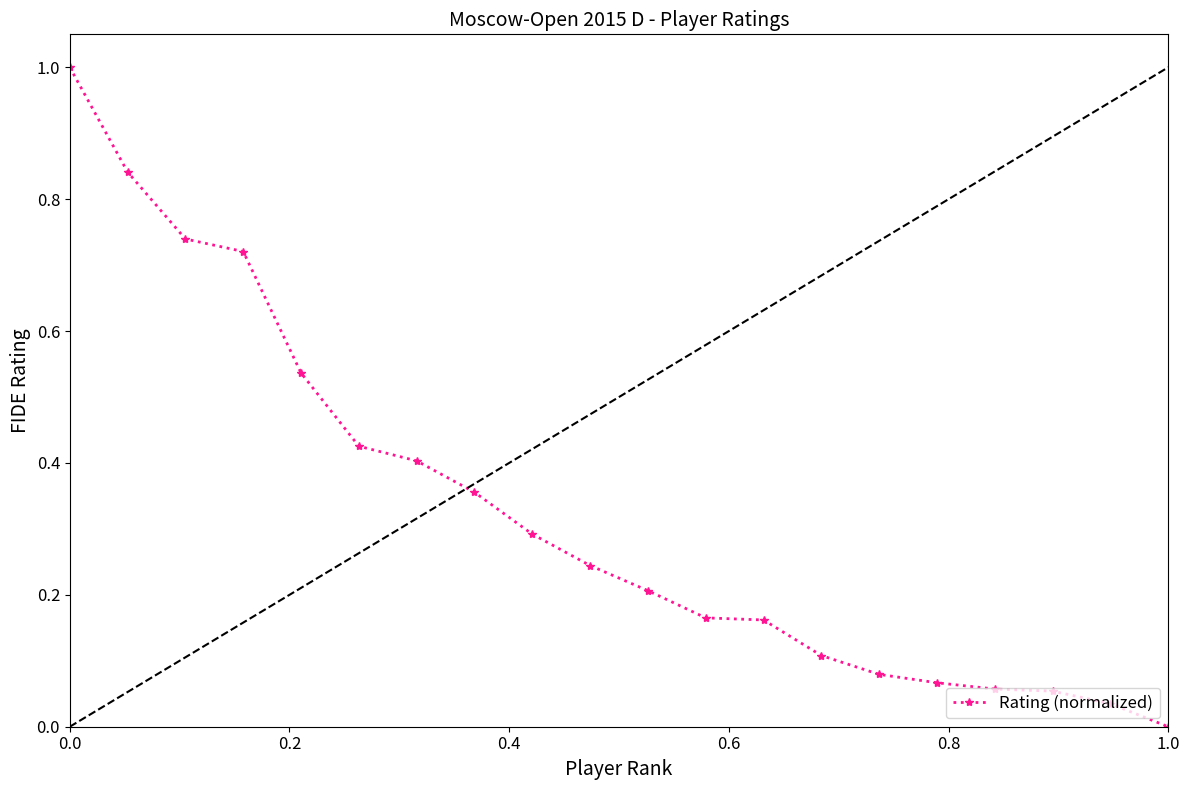

What is the maximum value shown in the chart?

1.0